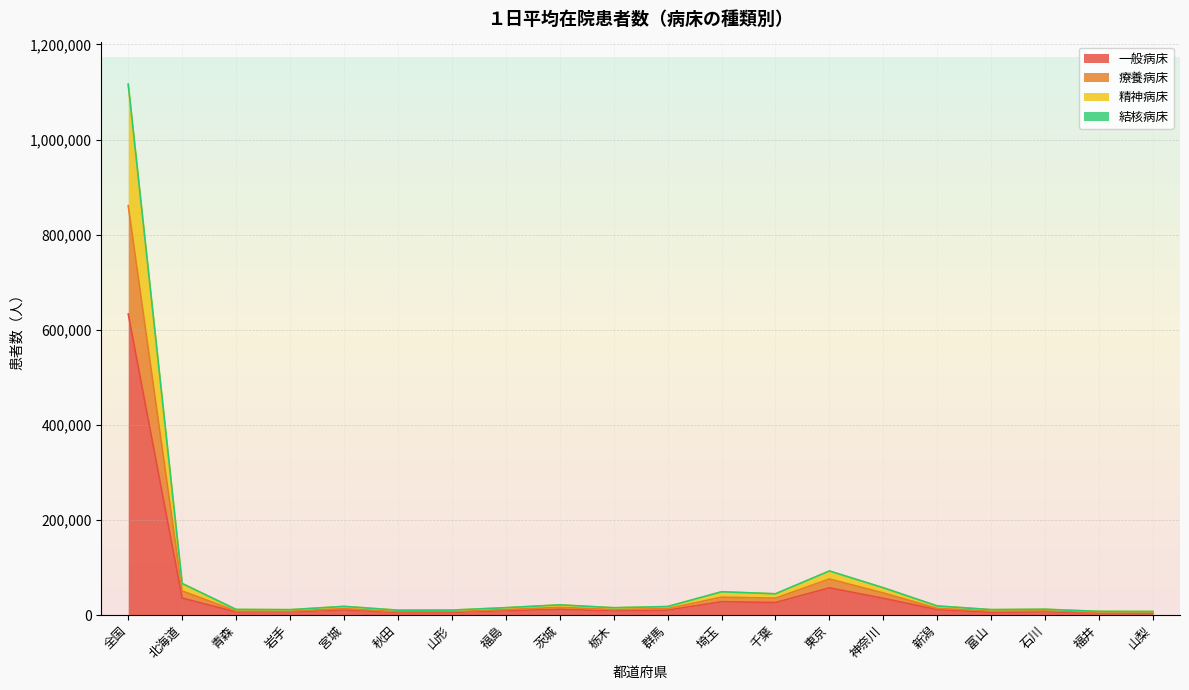

True or false: 療養病床 and 一般病床 intersect in this chart.

False